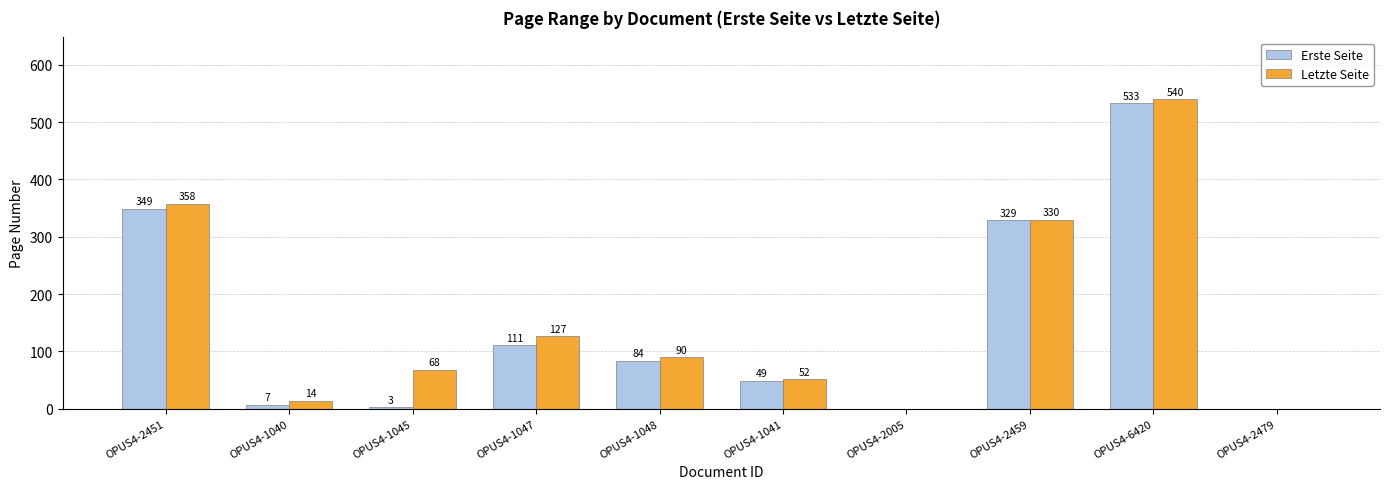

Between OPUS4-1041 and OPUS4-2479, which series saw the biggest shift?

Letzte Seite